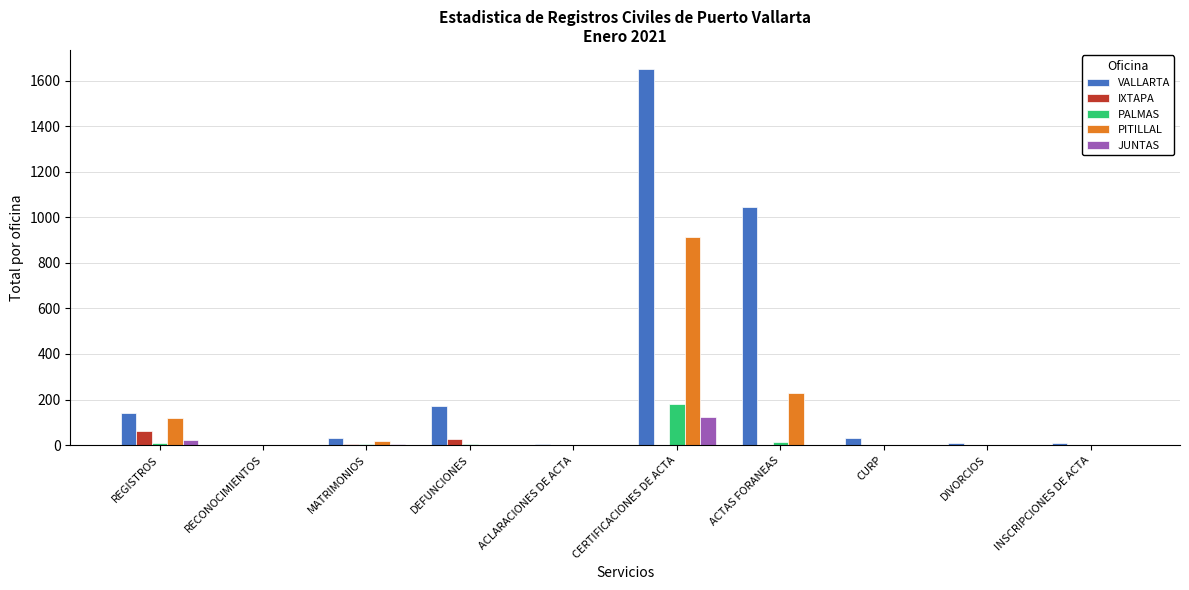

True or false: VALLARTA has a value of 1043 at ACTAS FORANEAS.

True